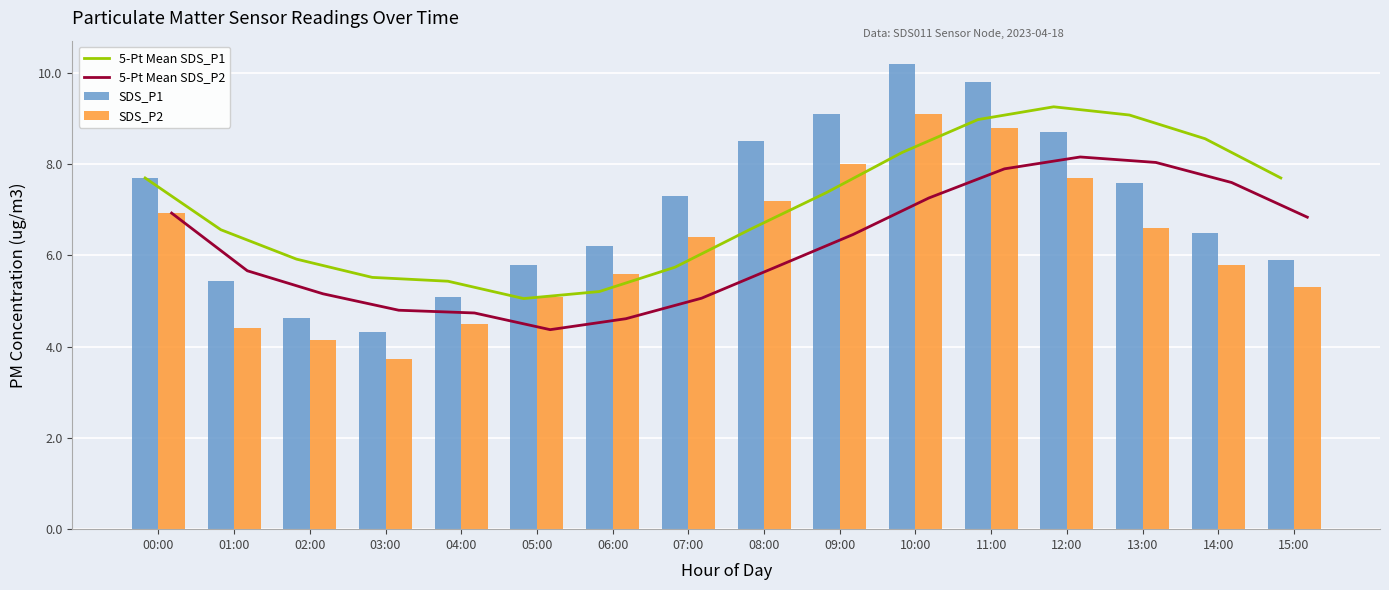

Is the value of 5-Pt Mean SDS_P1 at 02:00 greater than the value of SDS_P2 at 14:00?

Yes